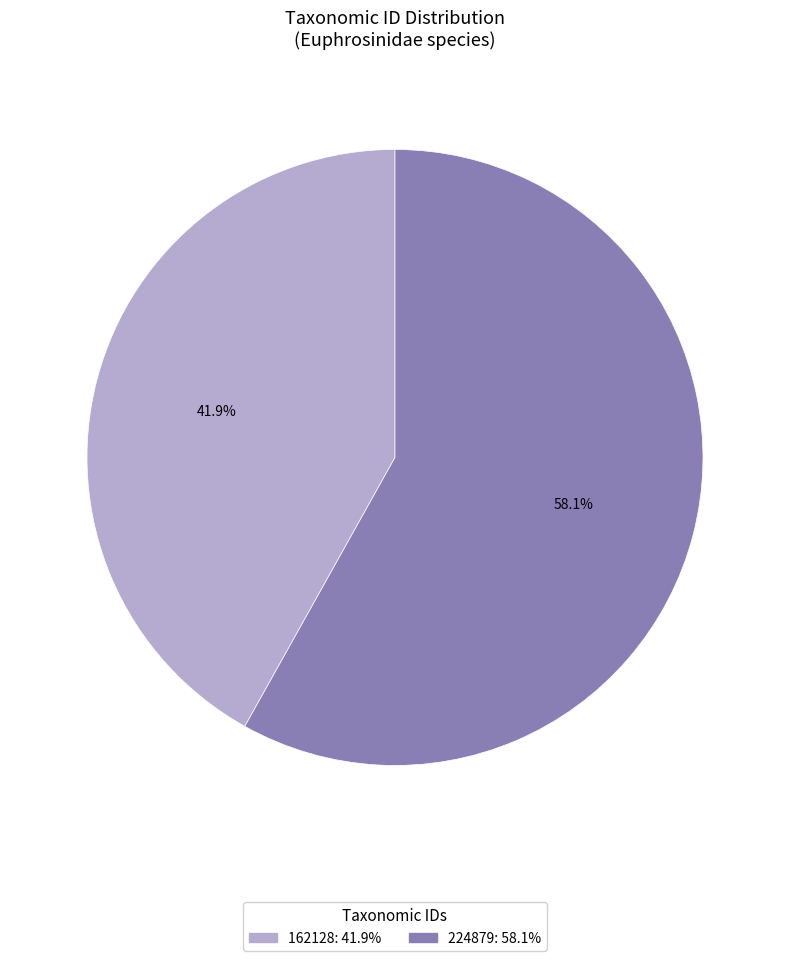

How much of the chart is everything except 224879?

41.9%